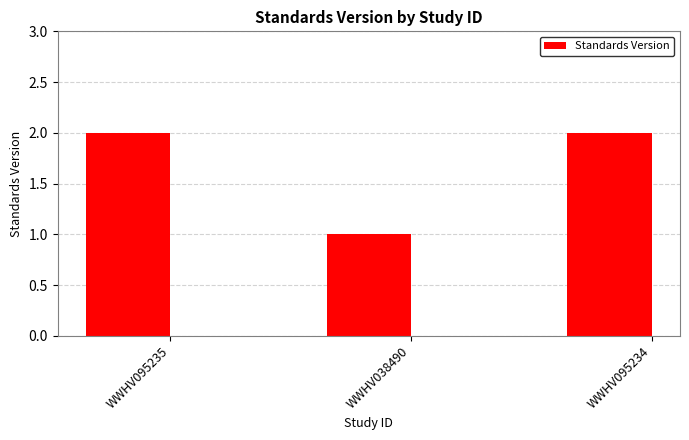

What is the value of the 3rd bar from the left?

2